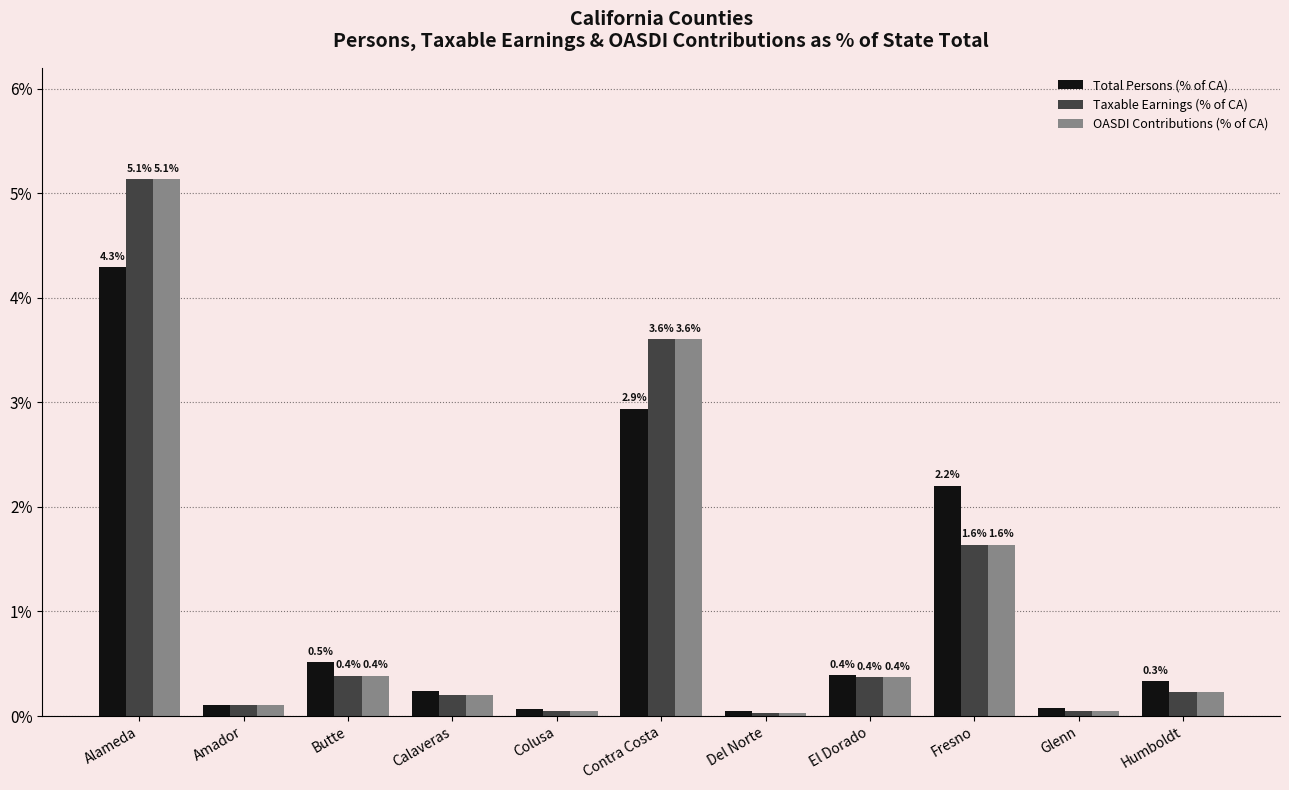

Which series has the widest spread of values?

OASDI Contributions (% of CA)